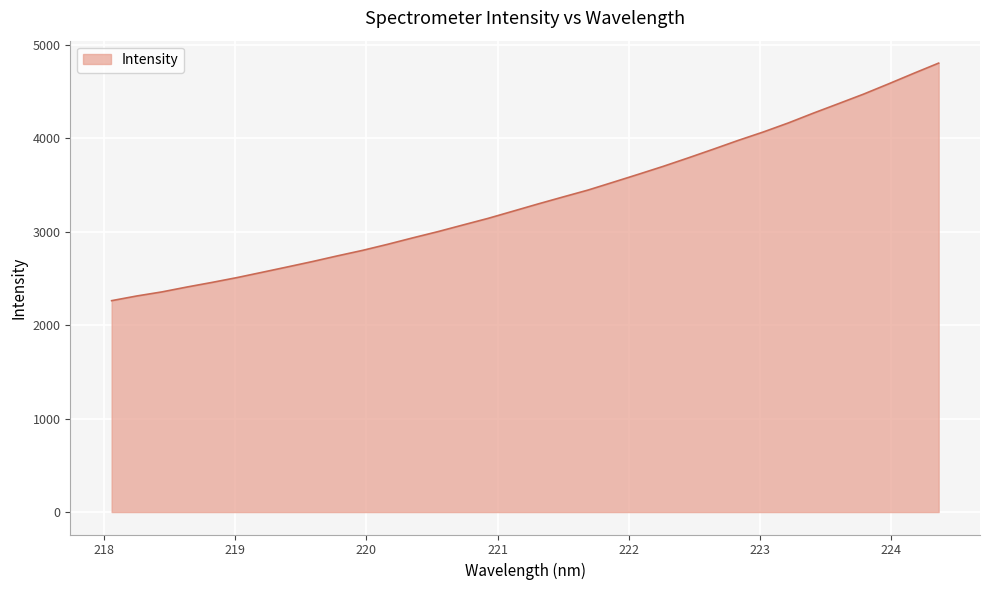

What is the smallest value displayed?

2261.8